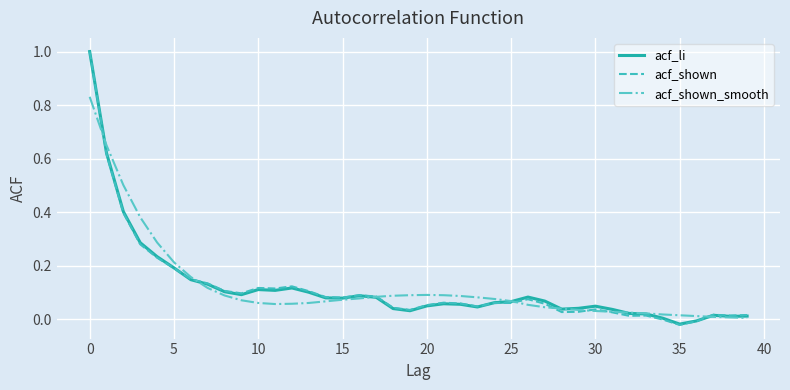

What are all the series names shown in the legend?

acf_li, acf_shown, acf_shown_smooth